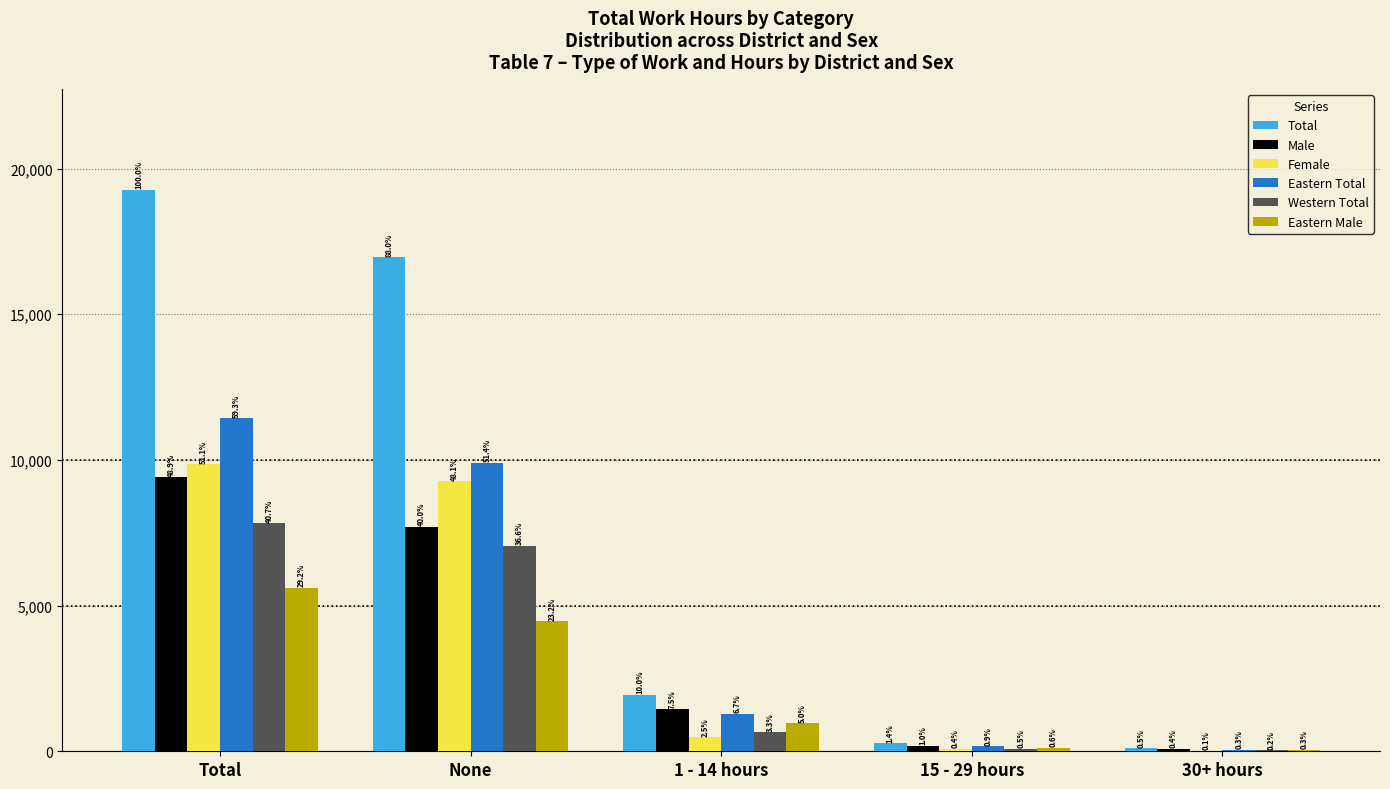

What are all the series names shown in the legend?

Total, Male, Female, Eastern Total, Western Total, Eastern Male